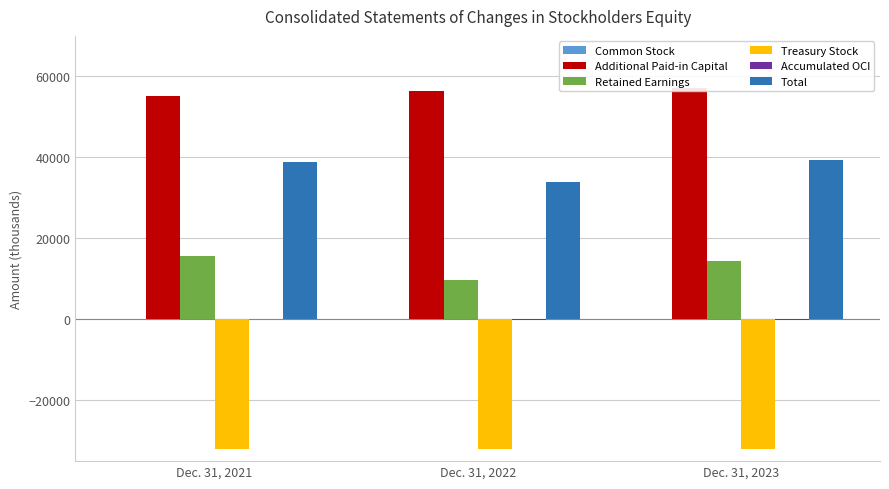

Is the value of Common Stock at Dec. 31, 2022 greater than the value of Total at Dec. 31, 2023?

No